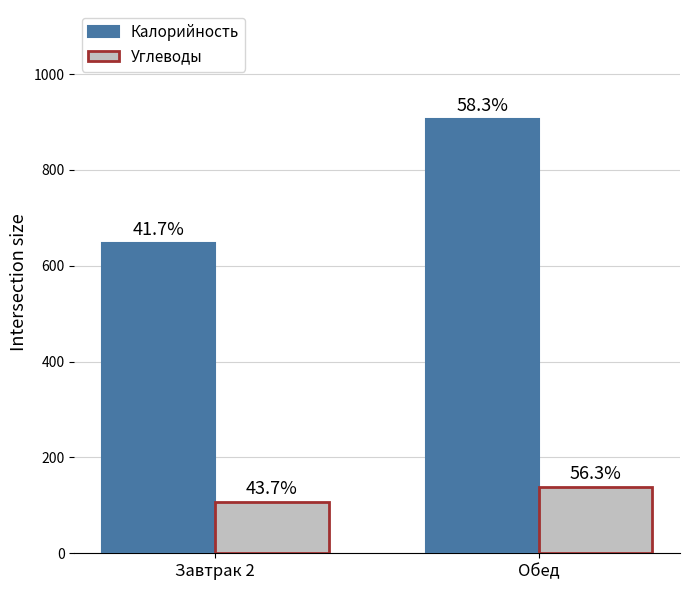

What is the smallest value displayed?

108